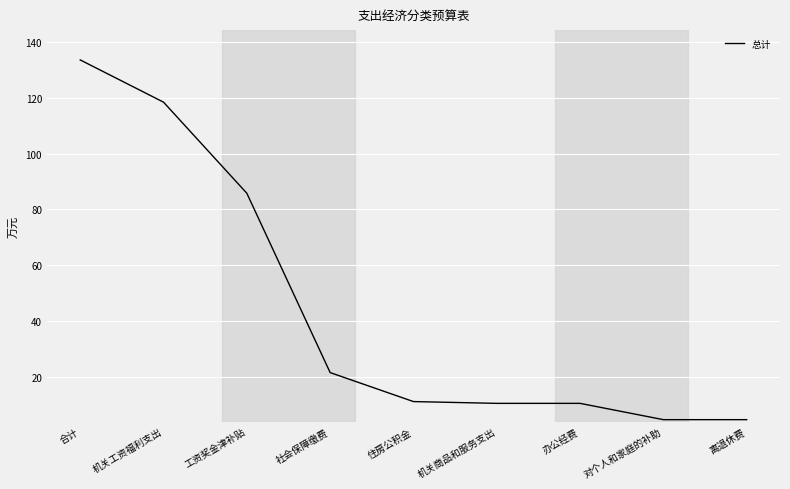

What is the sum of the values at 机关工资福利支出 and 社会保障缴费?

140.0